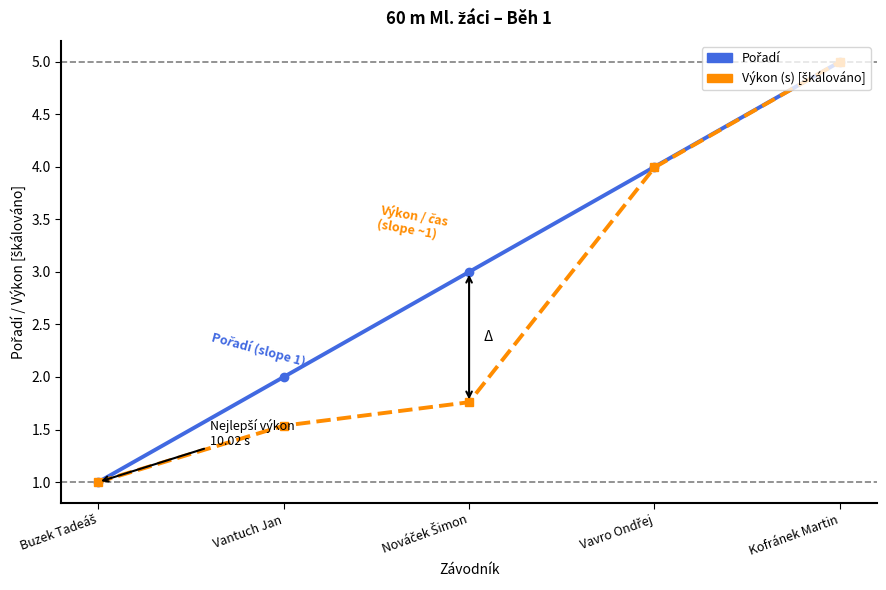

What is the label of the 4th point from the right?

Vantuch Jan